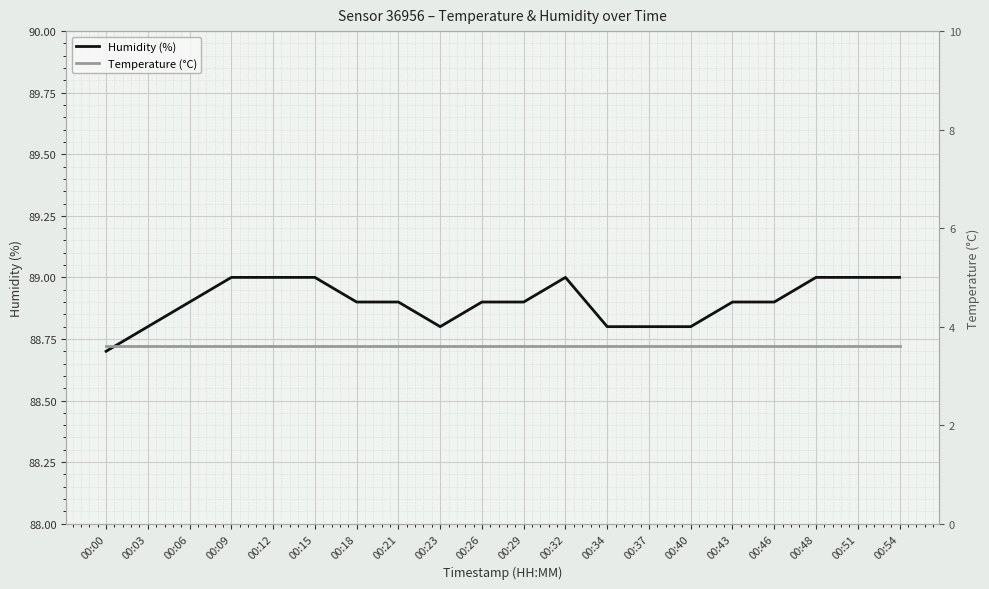

True or false: Temperature (°C) has more than 1 points higher than both neighbors.

False